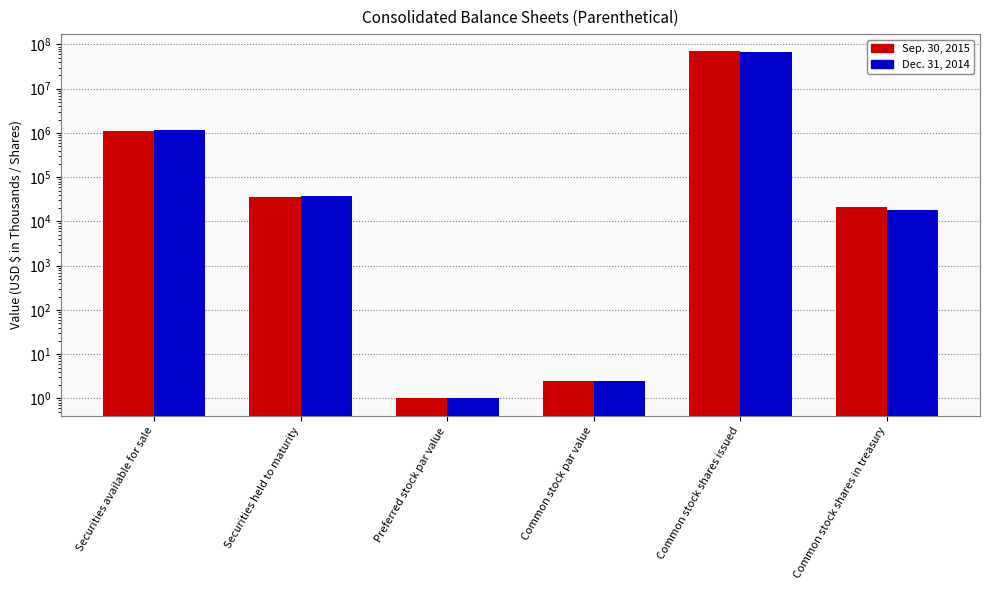

What position from the right is Common stock shares issued?

2